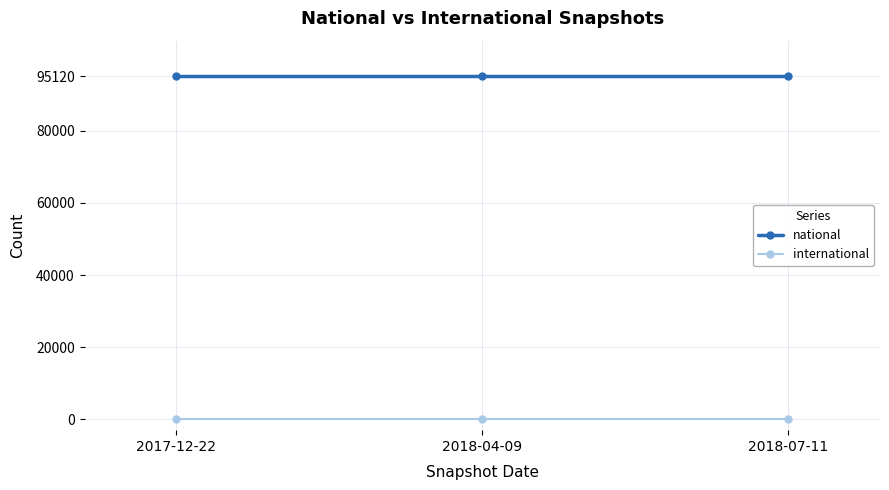

What is the label of the 3rd point from the left?

2018-07-11